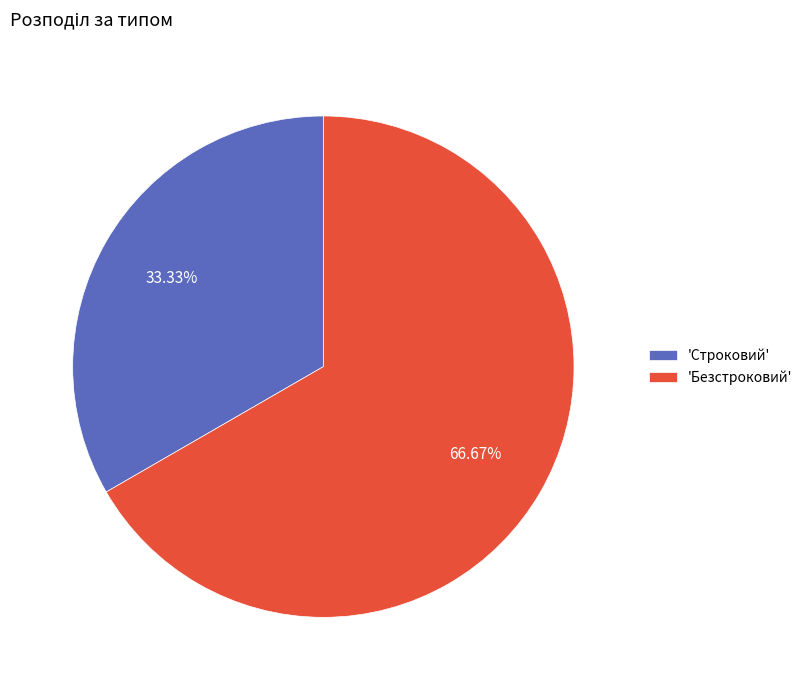

Rank the categories by value from highest to lowest.

'Безстроковий', 'Строковий'